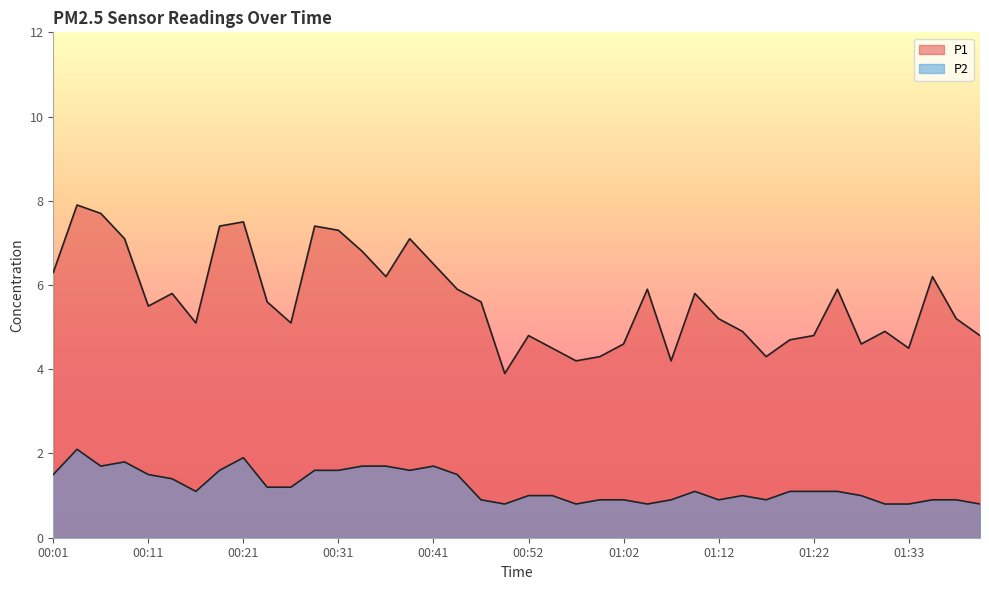

True or false: P2 has more than 2 points higher than both neighbors.

True